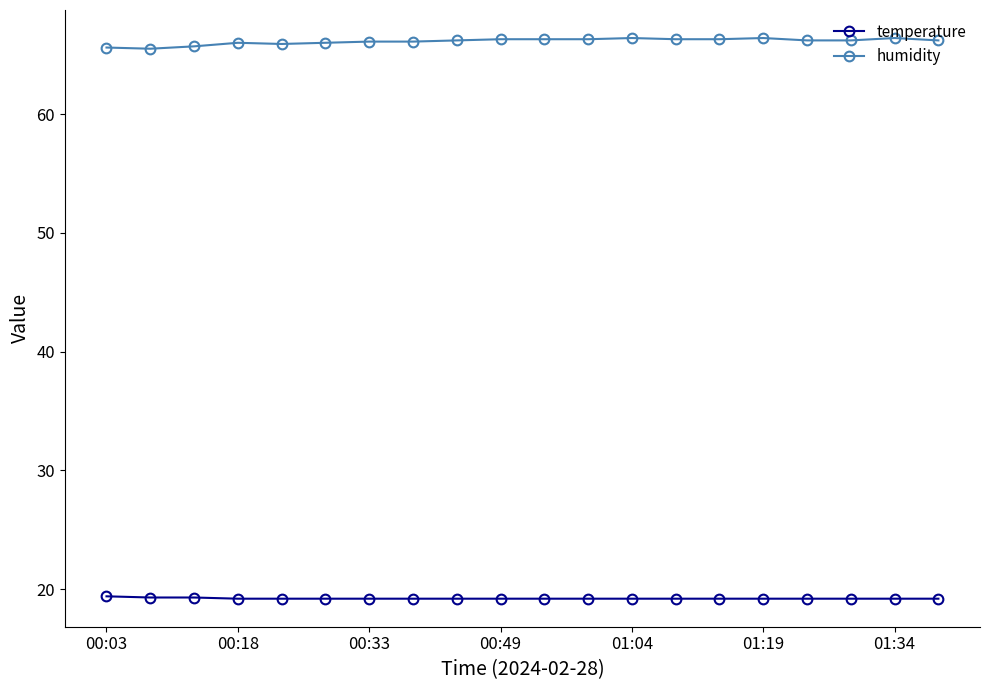

True or false: humidity and temperature intersect in this chart.

False